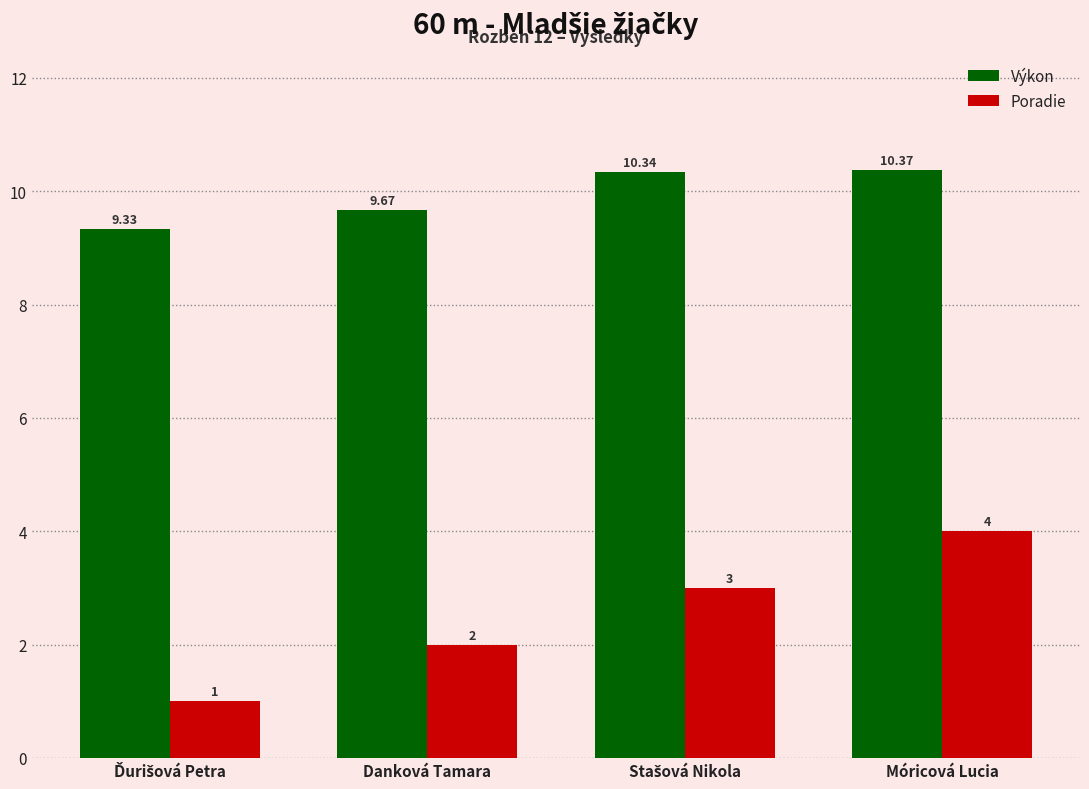

How many data points in Výkon are less than 10?

2